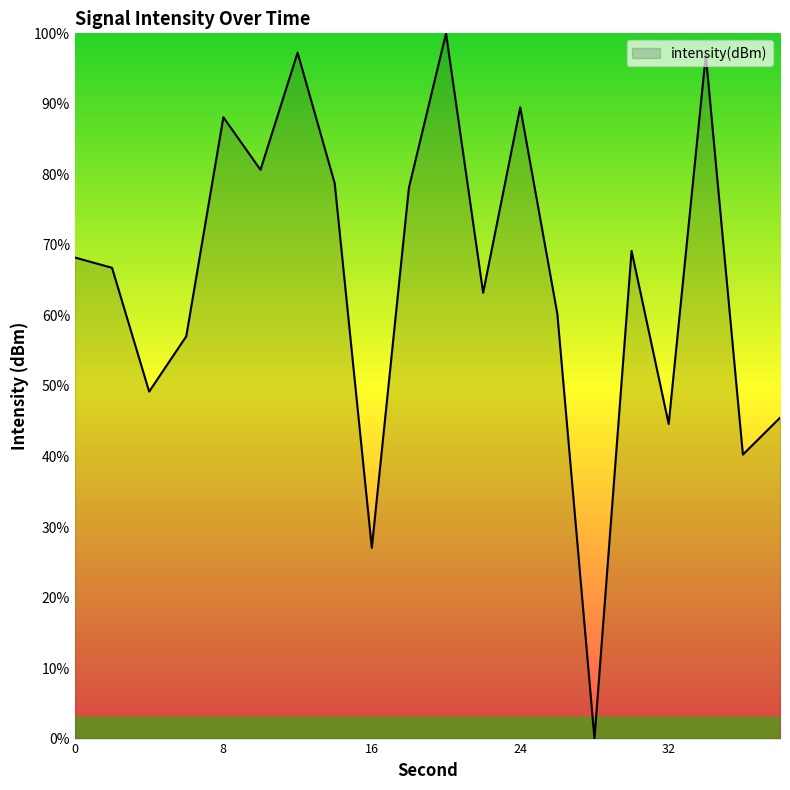

What is the greatest value displayed?

100.0